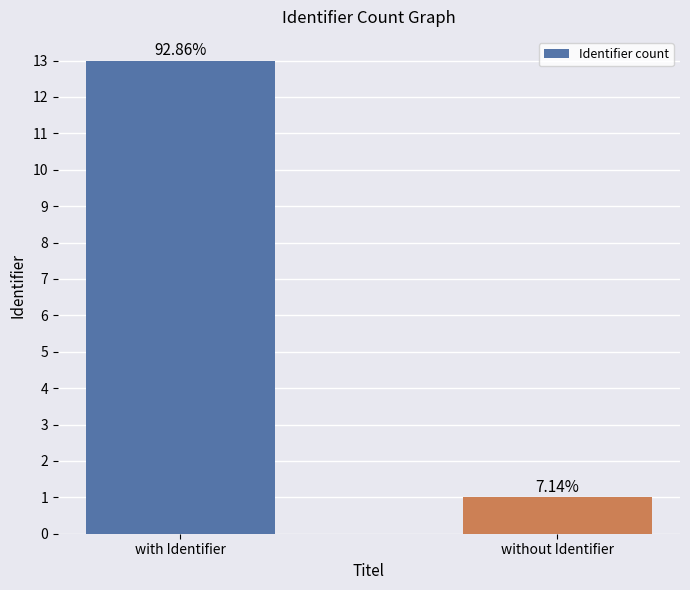

What is the greatest value displayed?

13